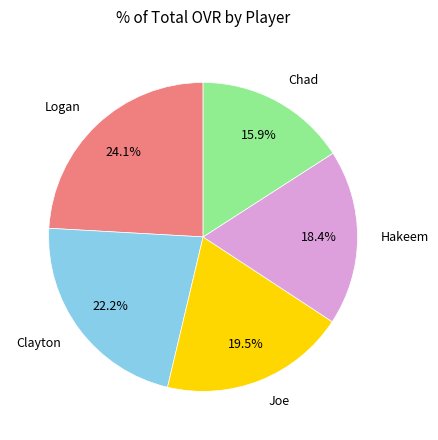

To the nearest percent, what is the average slice percentage?

20%